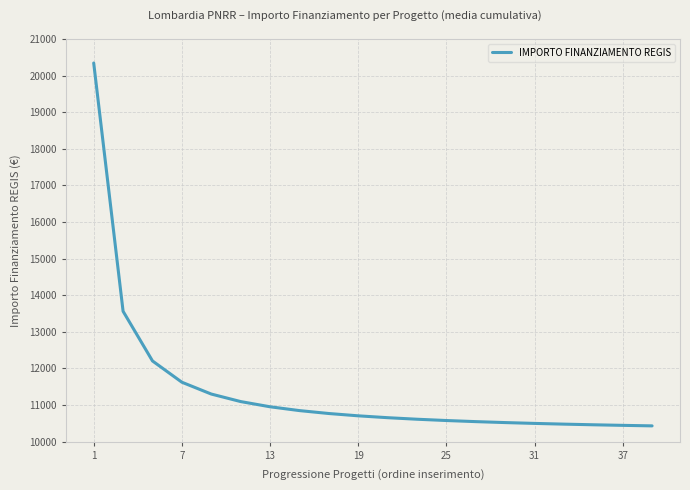

What is the maximum value shown in the chart?

20344.0